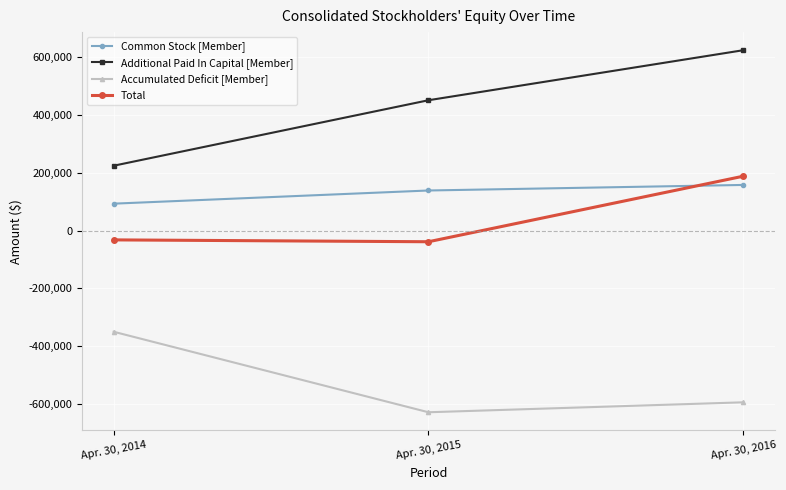

What is the spread (max minus min) of values at Apr. 30, 2014?

574895